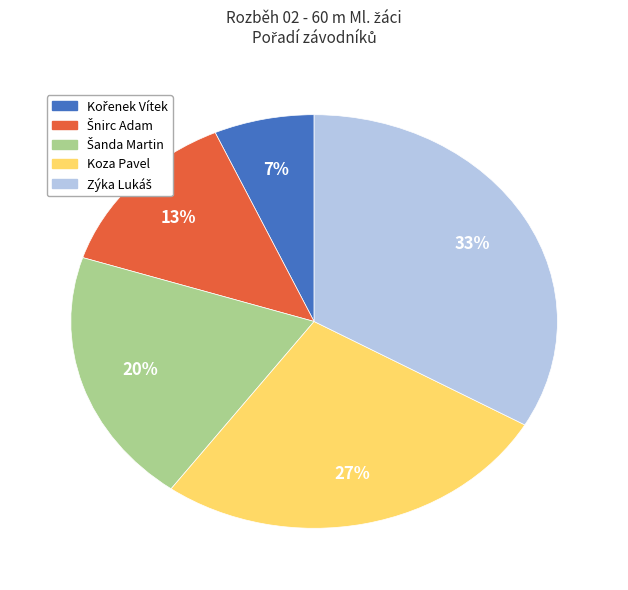

To the nearest percent, what portion does Koza Pavel represent?

27%